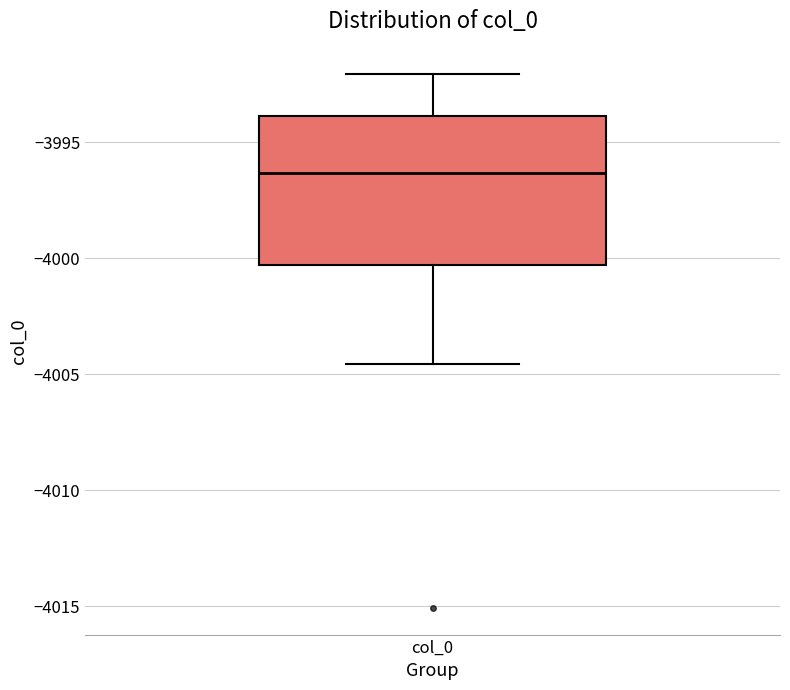

Transcribe this box plot: give where the median line is, the range the box spans, and where the two whiskers end, as read against the y-axis. The values are not printed on the chart, so give them approximately, as read against the axis.

median -3996.5, box -4000.5 to -3994.0, whiskers -4004.5 to -3992.0